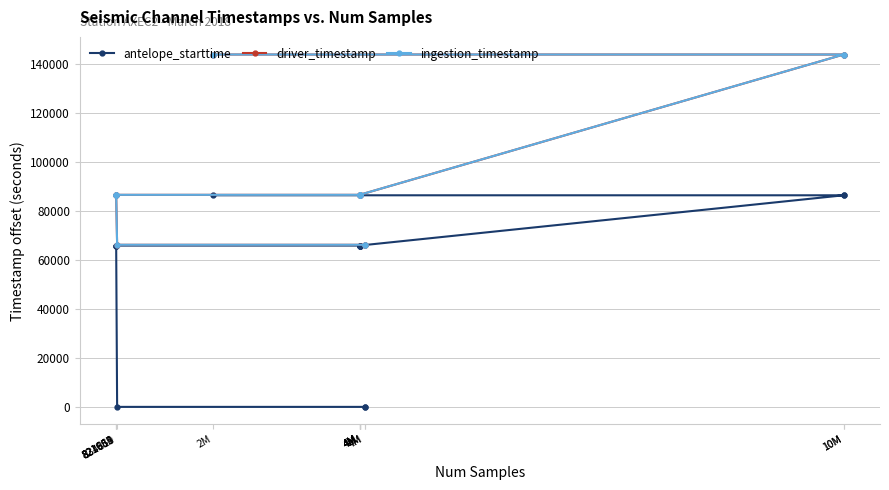

Count the number of data series in this chart.

3